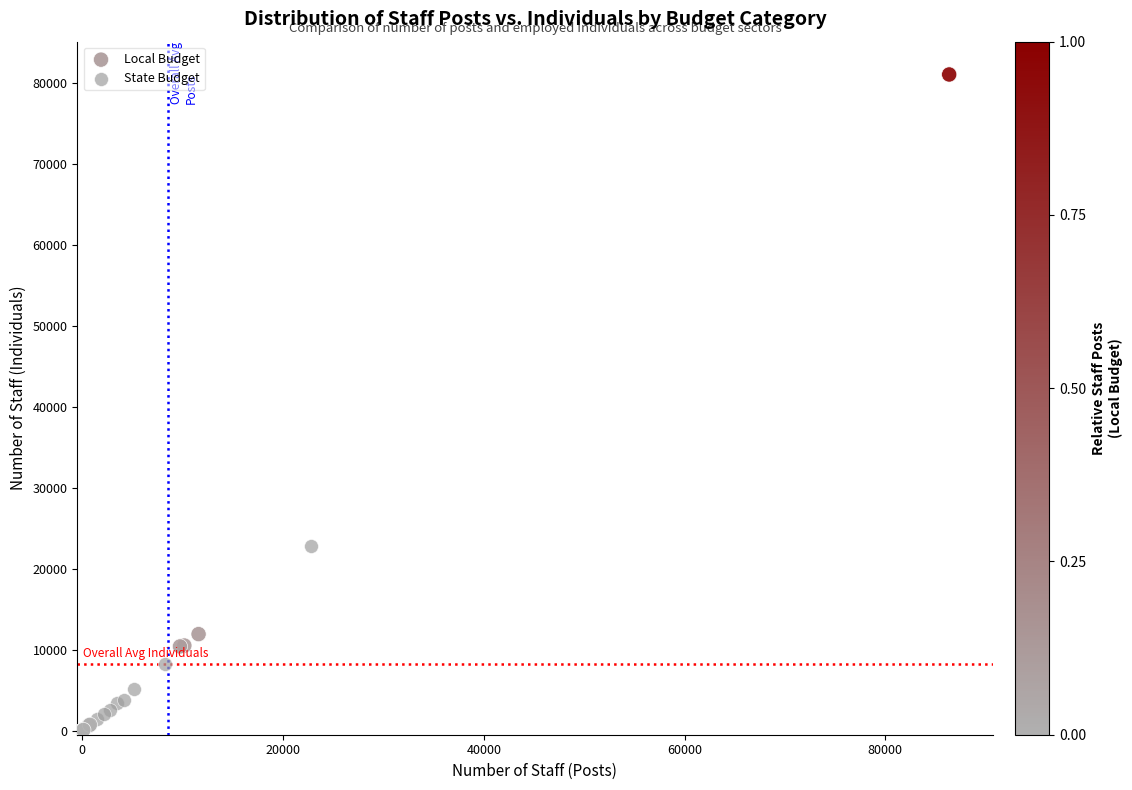

What are all the series names shown in the legend?

Local Budget, State Budget